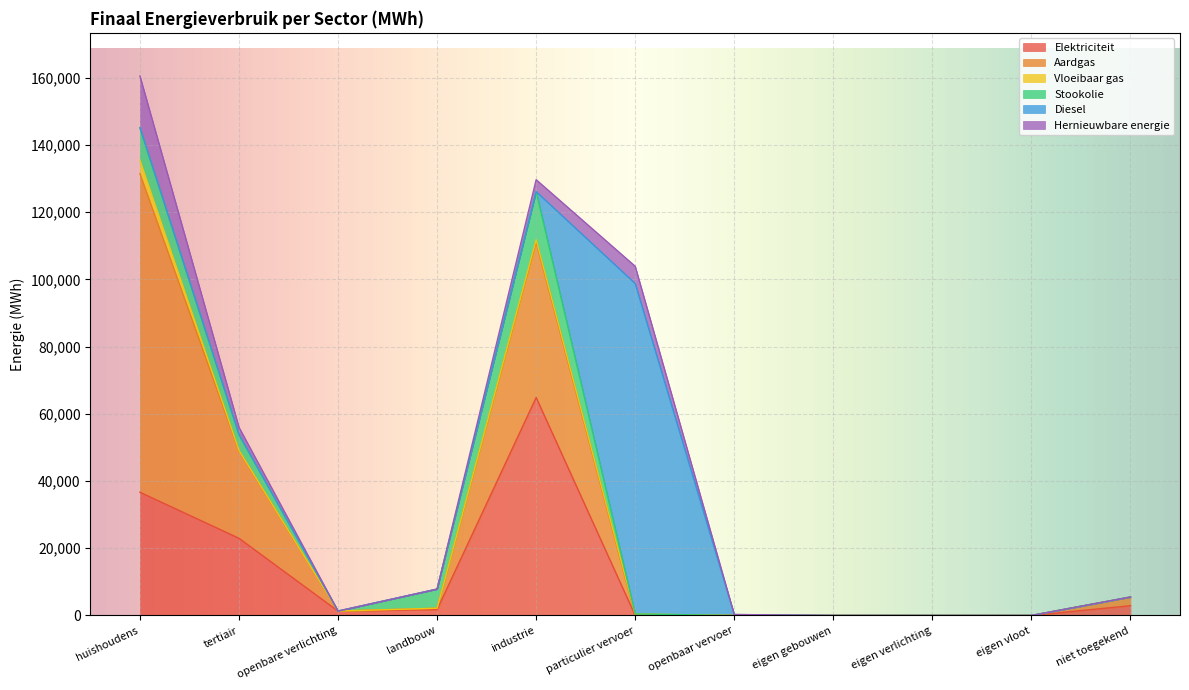

Where is the first local minimum for Vloeibaar gas?

openbare verlichting